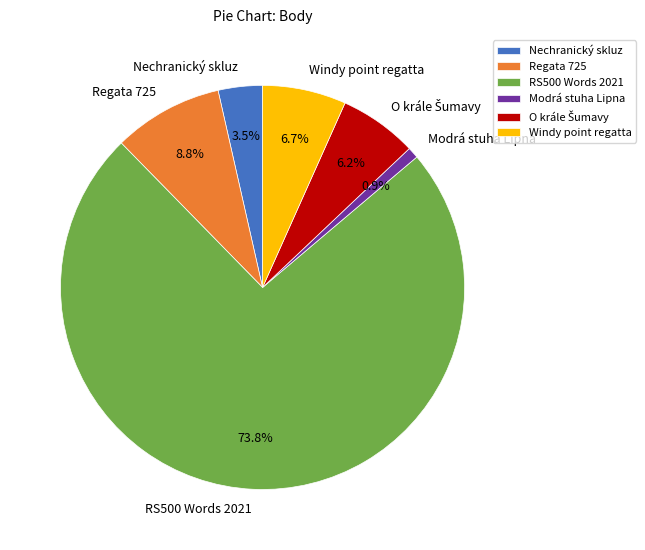

What portion of the pie excludes Windy point regatta?

93.3%